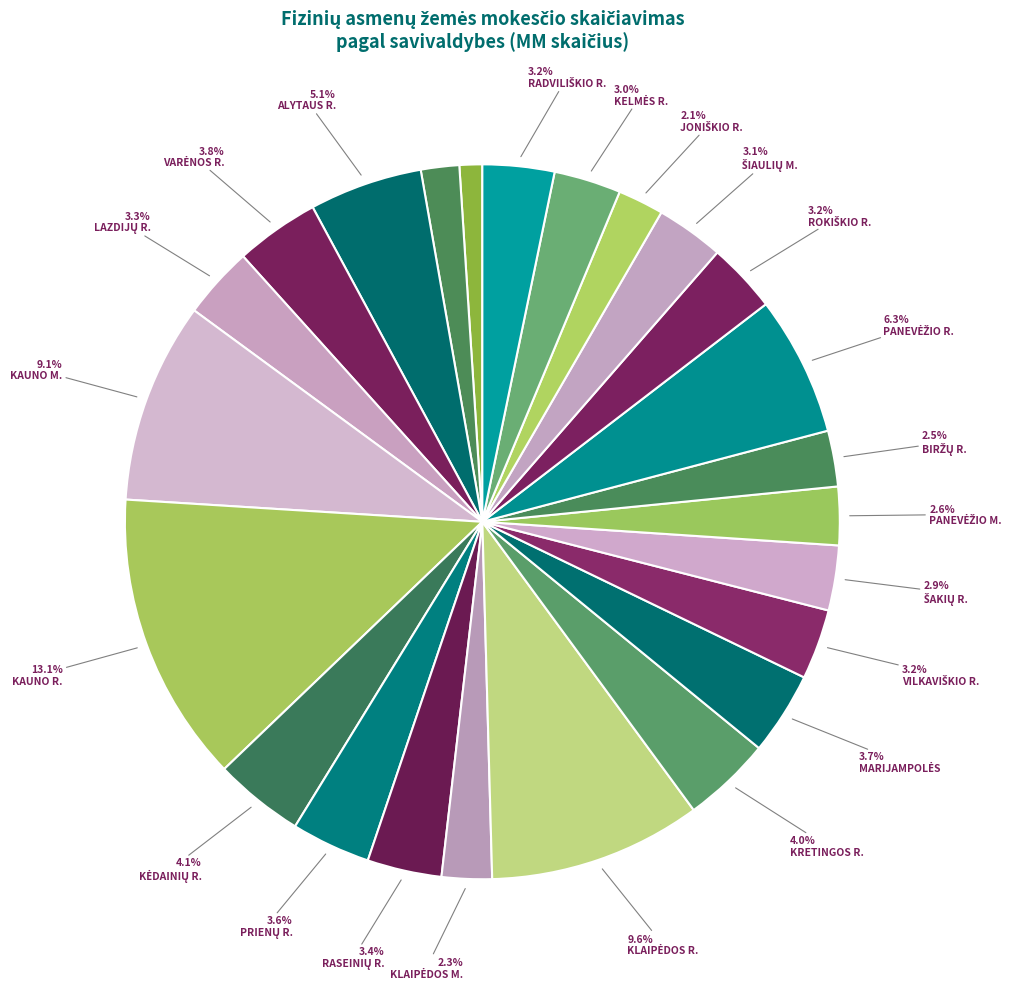

How many slices are in this pie chart?

24